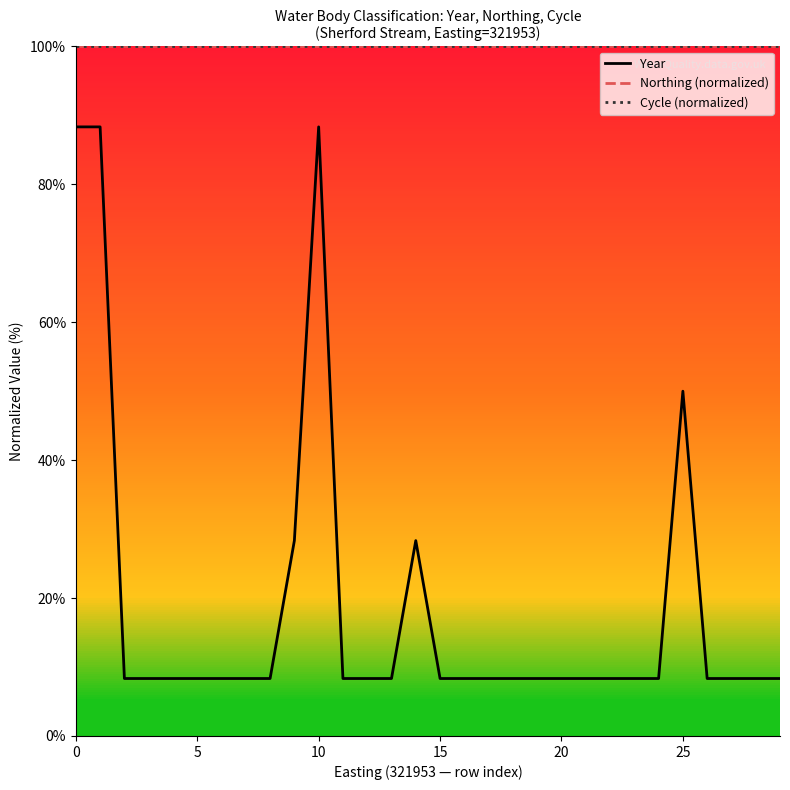

Is it true that Northing (normalized) equals 100.0 at 25?

True